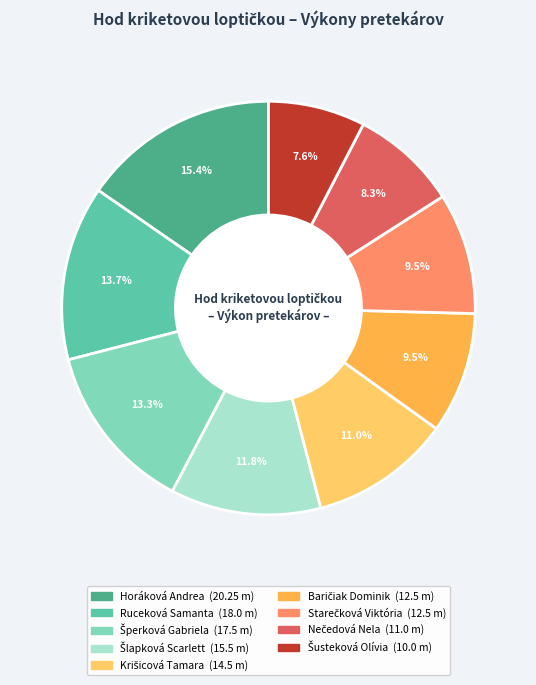

To the nearest percent, what is the combined percentage of Šusteková Olívia and Nečedová Nela?

16%